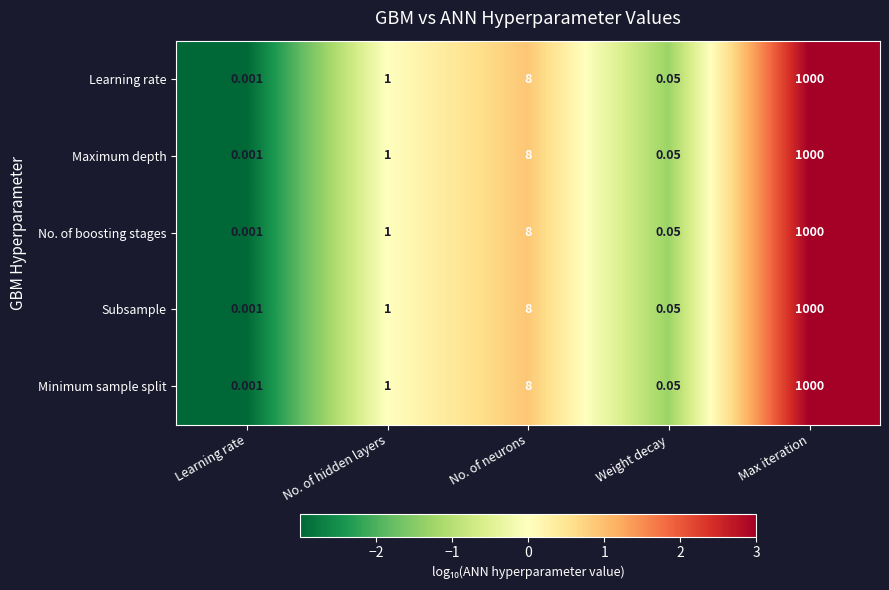

Where is Minimum sample split nearest to the value 500?

No. of neurons